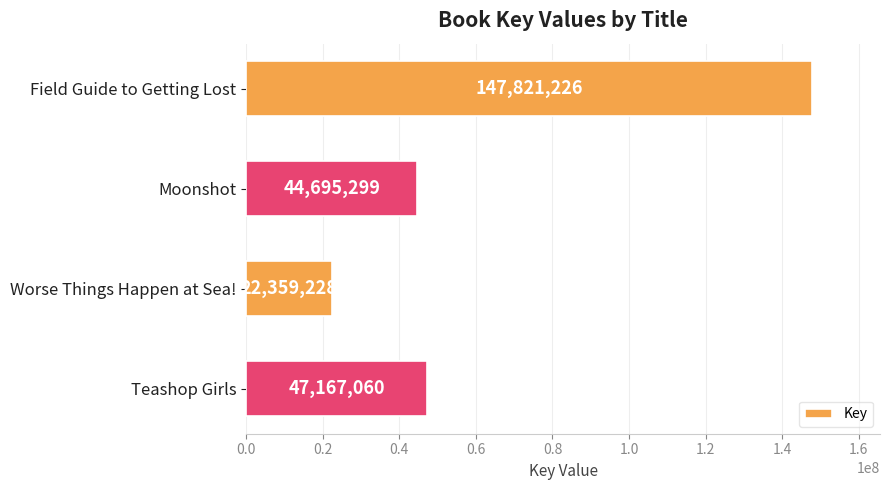

Where is the data nearest to the value 85090227?

Teashop Girls